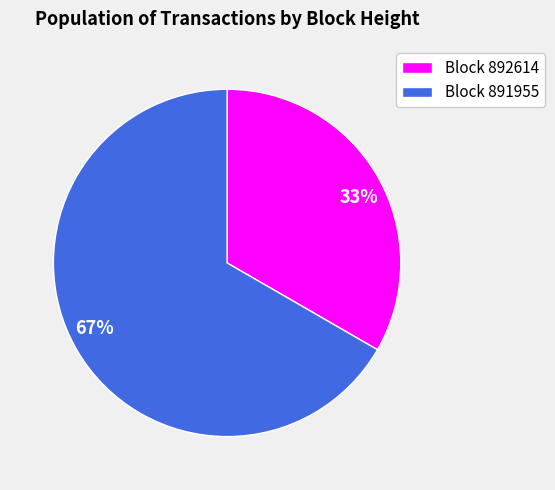

Count the number of slices in the pie.

2